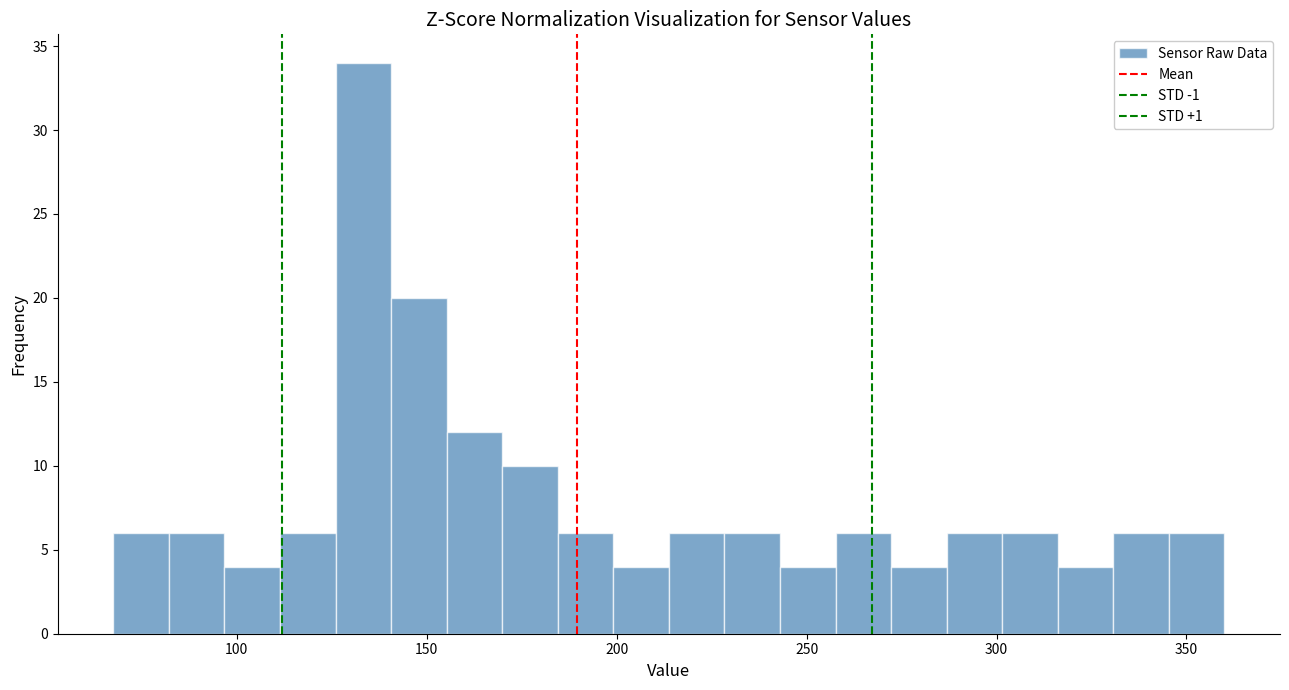

Around what value on the x-axis is the tallest bar? Give the approximate position of its centre, as read against the axis.

135